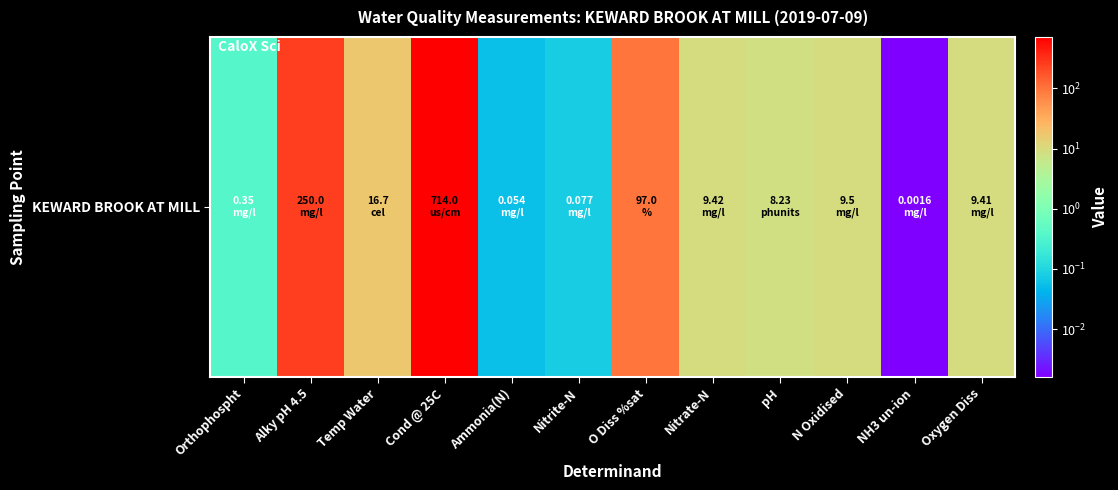

Which label corresponds to the largest value in the chart?

Cond @ 25C